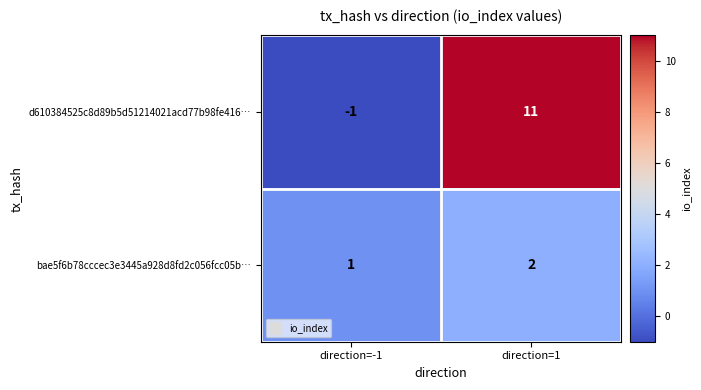

The value of d610384525c8d89b5d51214021acd77b98fe416… at direction=-1 is -2. True or false?

False